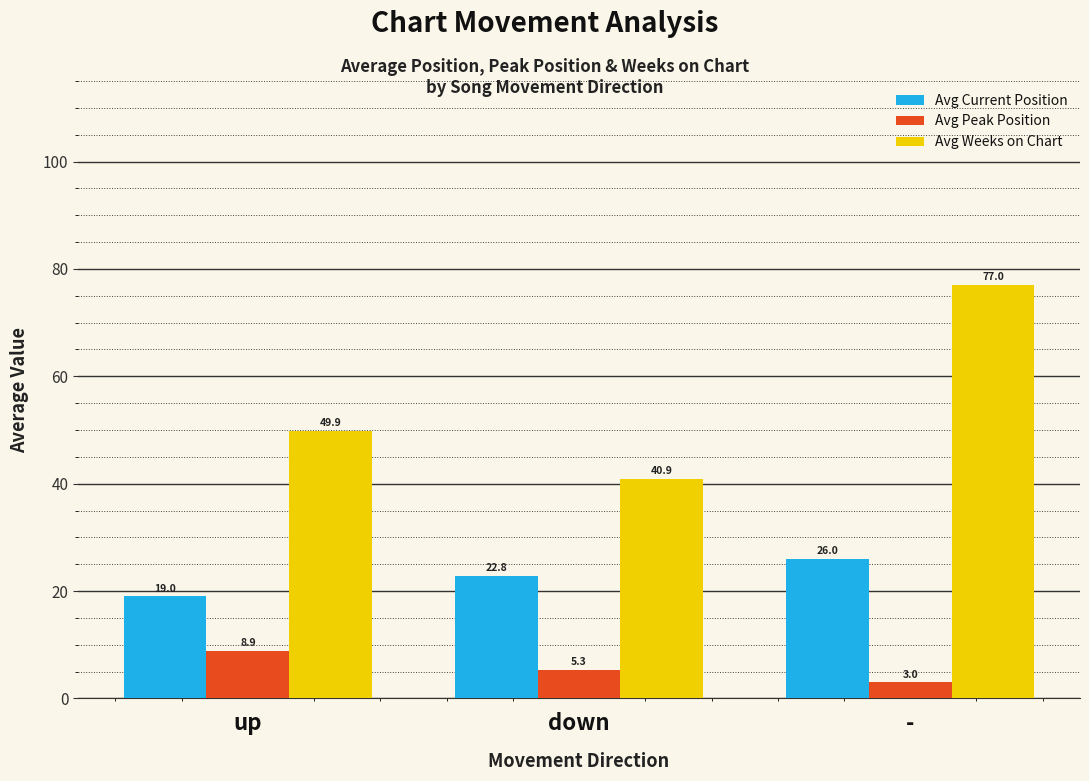

Which series changed the most between up and -?

Avg Weeks on Chart